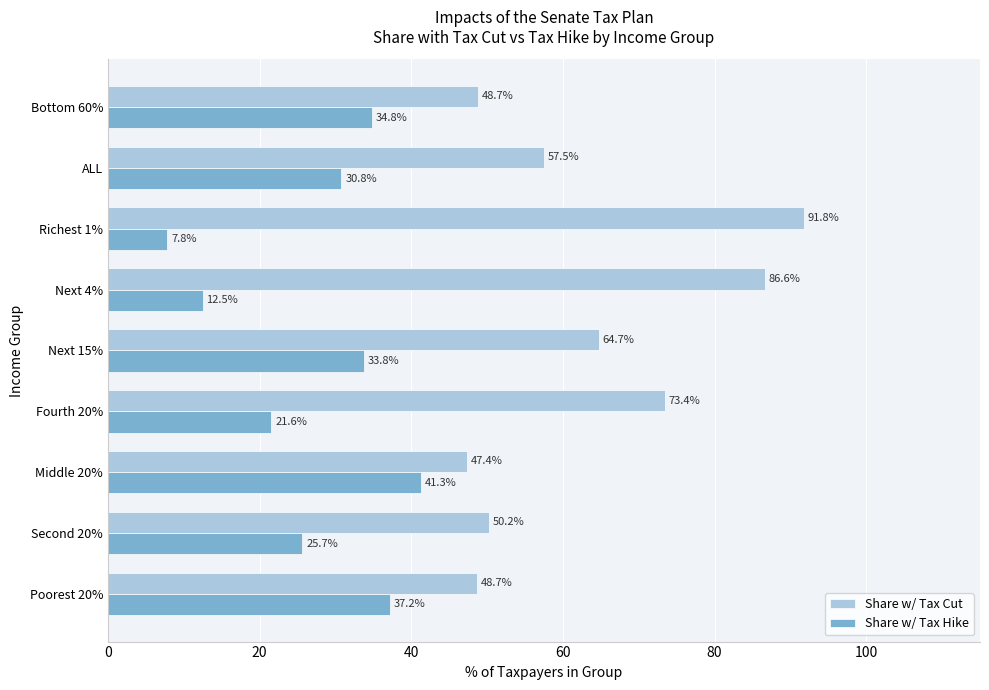

The Share w/ Tax Cut series shows 48.7 at Bottom 60%. True or false?

True